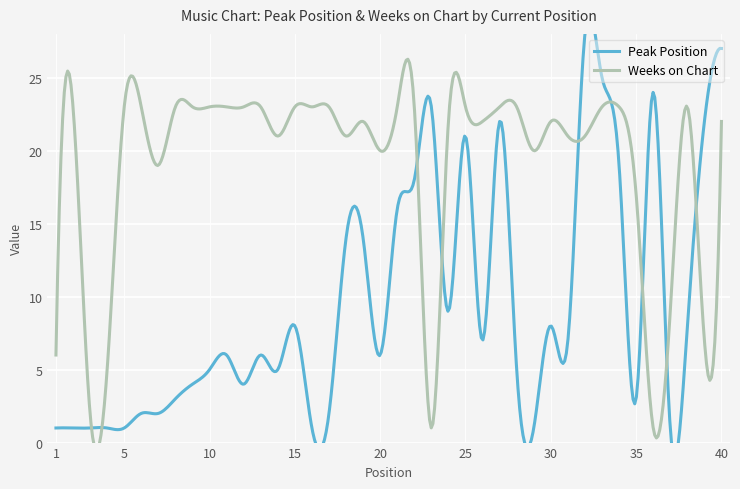

What are all the series names shown in the legend?

Peak Position, Weeks on Chart